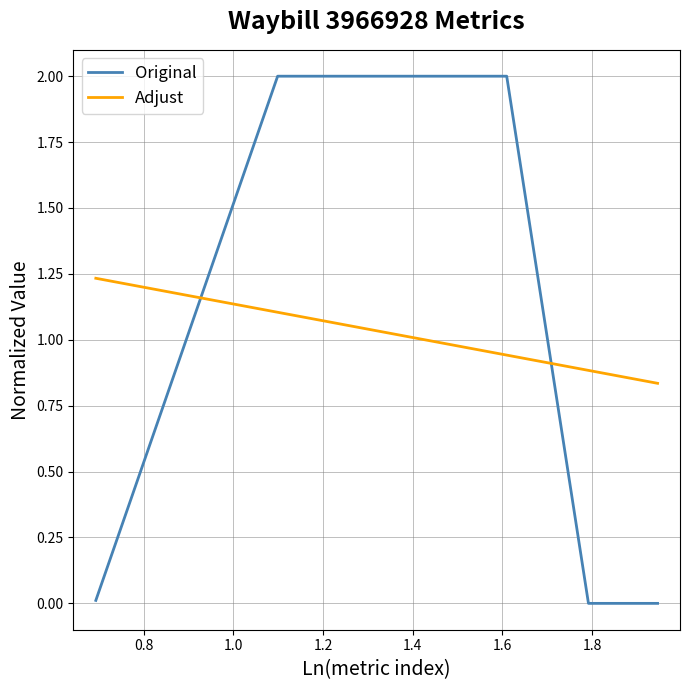

Which series has the widest spread of values?

Original